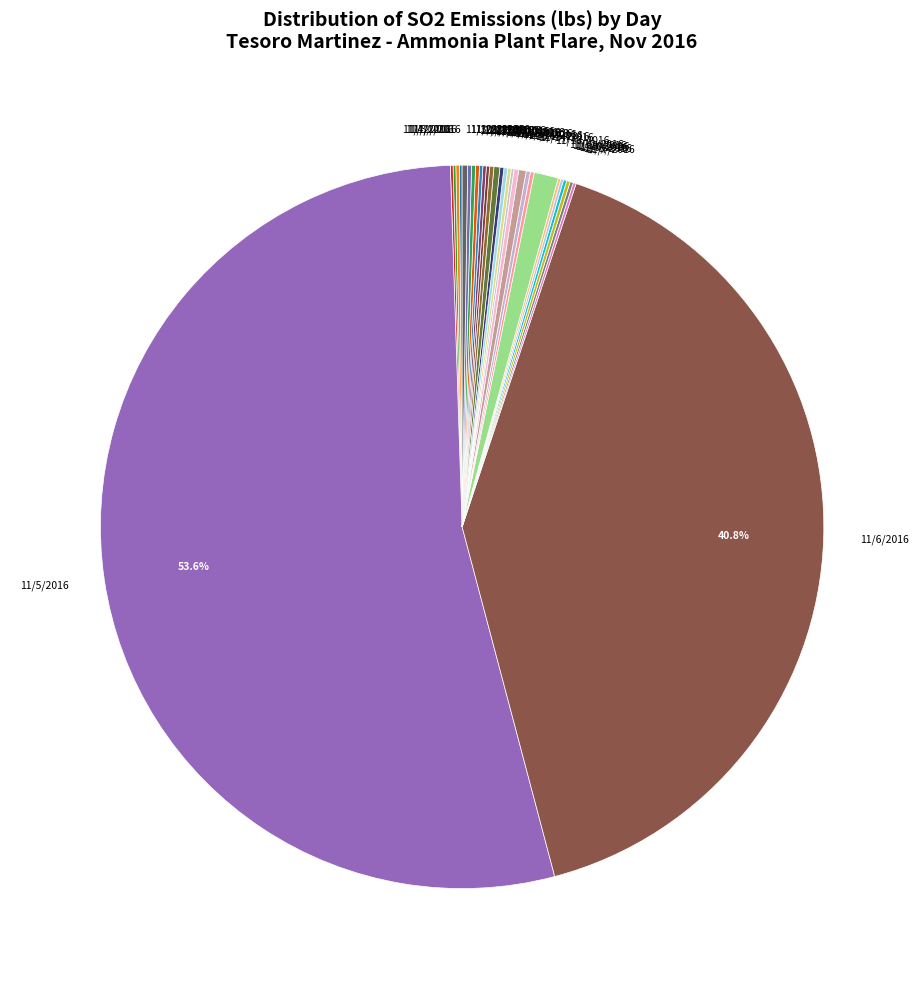

Which slice represents more than half of the pie?

11/5/2016